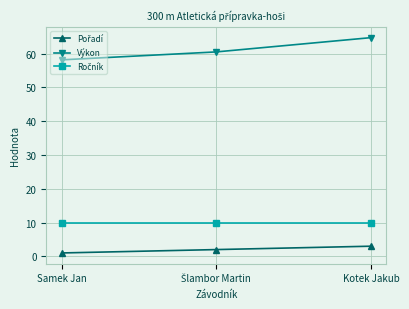

Does the chart have visible grid lines?

Yes